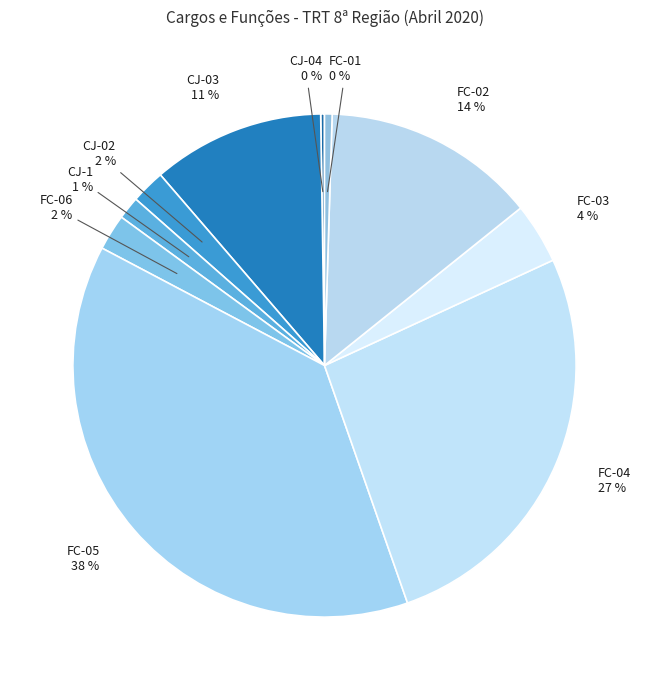

Combined, do CJ-03 and CJ-1 account for over 50%?

No